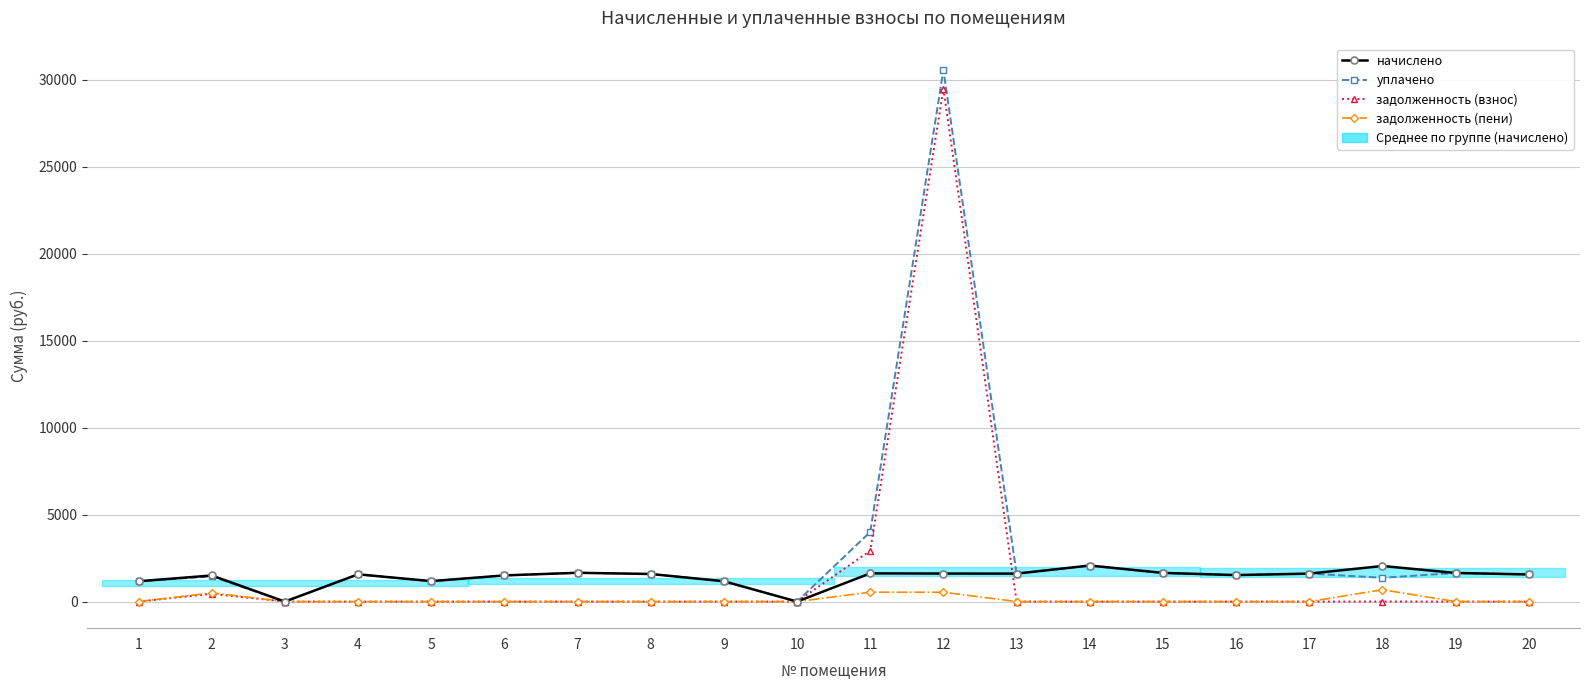

What is the difference between the second highest and second lowest values in the уплачено series?

4003.7